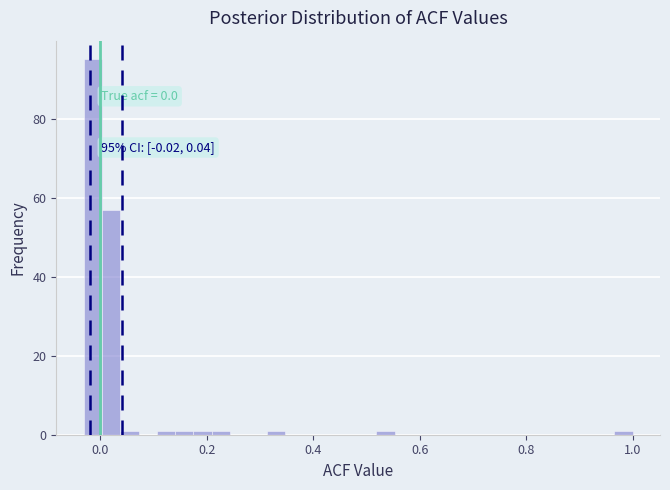

Read against the x-axis, roughly where is the centre of the tallest bar?

-0.02